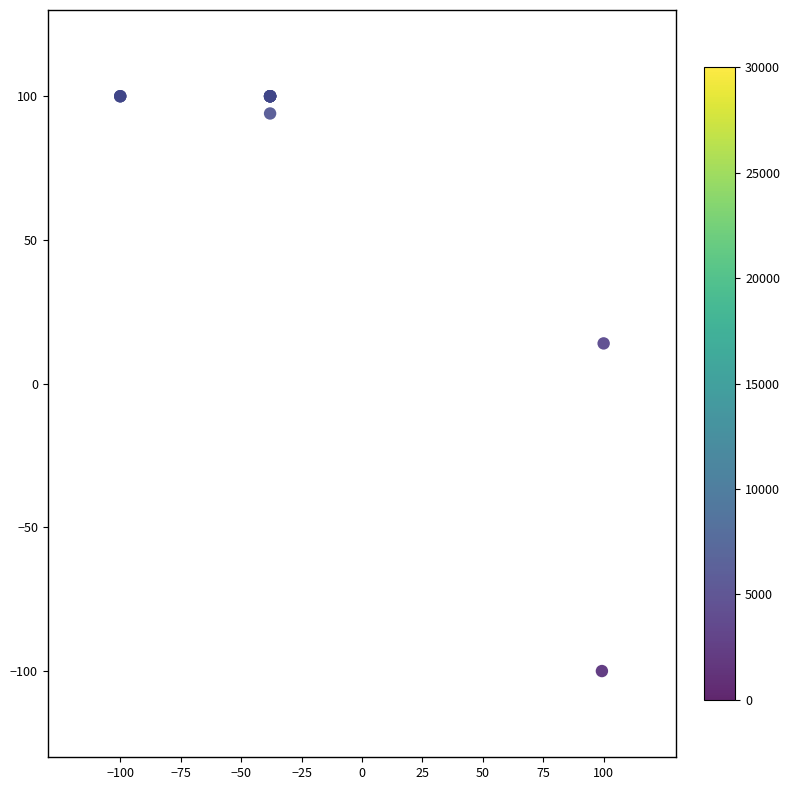

What Y value in the scatter plot is closest to 0?

14.0